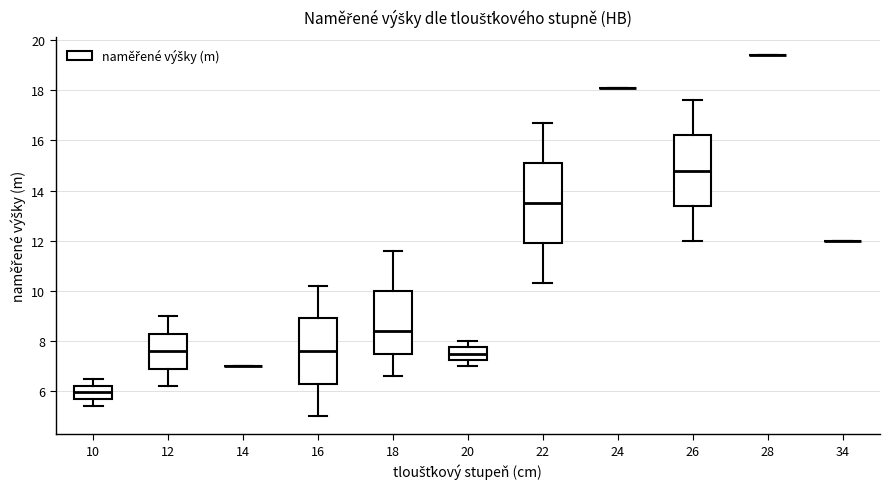

Reading left to right, read every box against the y-axis: the position of its median line, the range the box covers, and the ends of its whiskers. The values are not printed on the chart, so give them approximately, as read against the axis.

10: median 6.0, box 5.6 to 6.2, whiskers 5.4 to 6.6
12: median 7.6, box 7.0 to 8.4, whiskers 6.2 to 9.0
14: box collapsed to a line at 7.0, whiskers 7.0 to 7.0
16: median 7.6, box 6.4 to 9.0, whiskers 5.0 to 10.2
18: median 8.4, box 7.6 to 10.0, whiskers 6.6 to 11.6
20: median 7.6, box 7.2 to 7.8, whiskers 7.0 to 8.0
22: median 13.6, box 12.0 to 15.2, whiskers 10.4 to 16.8
24: box collapsed to a line at 18.2, whiskers 18.2 to 18.2
26: median 14.8, box 13.4 to 16.2, whiskers 12.0 to 17.6
28: box collapsed to a line at 19.4, whiskers 19.4 to 19.4
34: box collapsed to a line at 12.0, whiskers 12.0 to 12.0